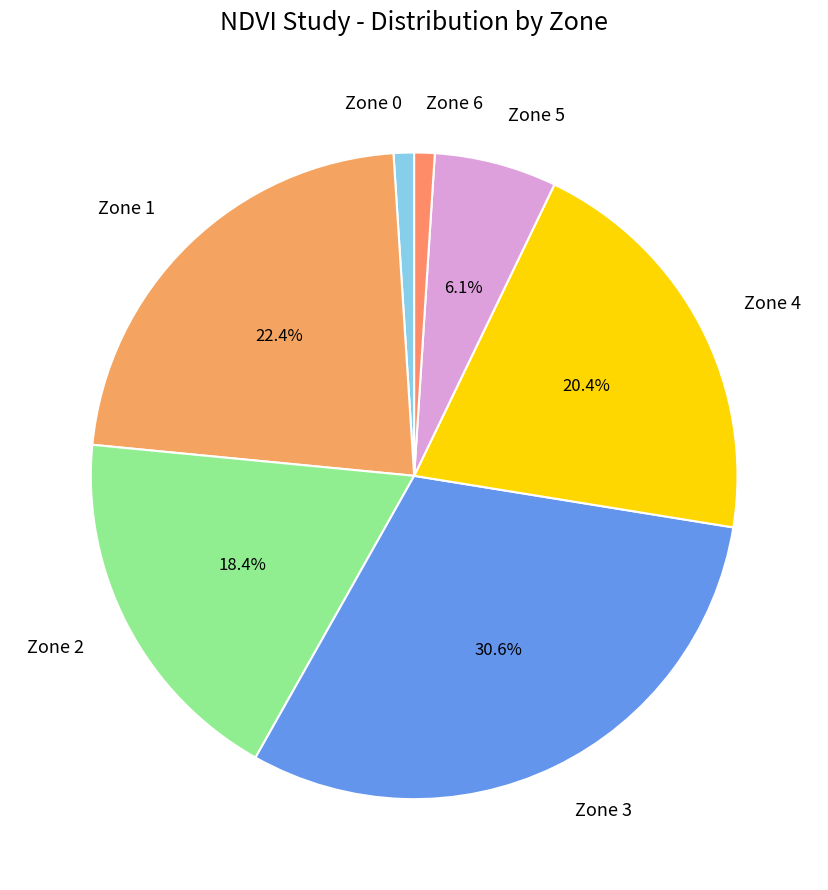

Is there any slice that represents more than half of the pie?

No